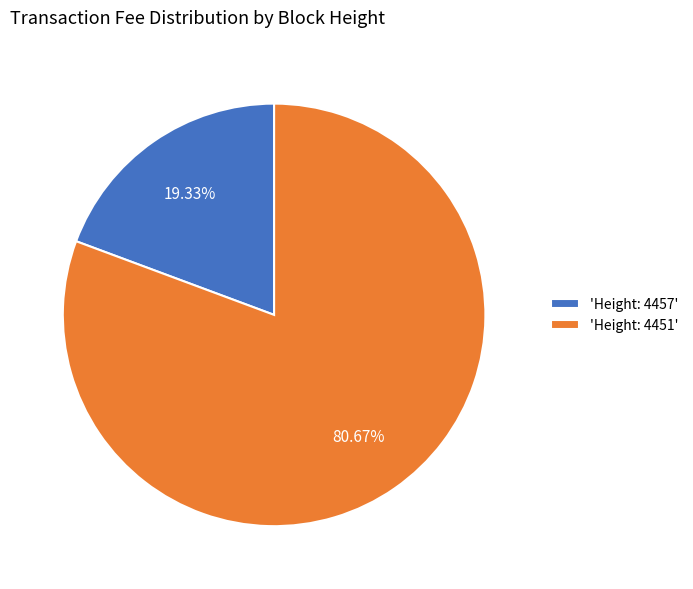

Do 'Height: 4457' and 'Height: 4451' together represent more than half of the pie?

Yes